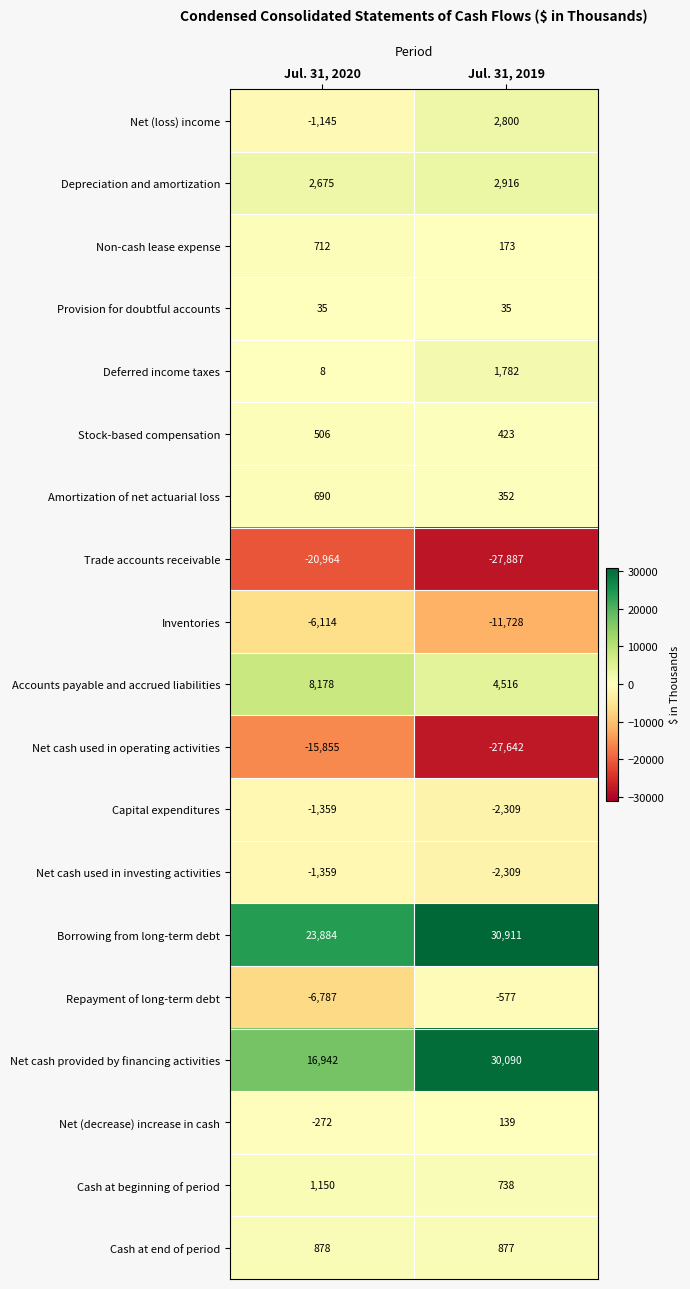

What is the approximate value of Net cash provided by financing activities at Jul. 31, 2020, to the nearest 10?

16940